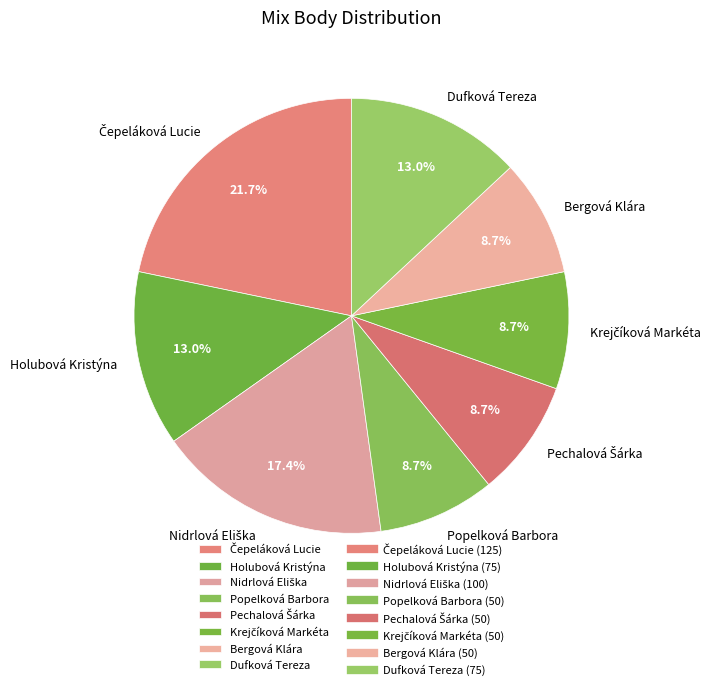

What is the ratio of the value at Dufková Tereza to the value at Bergová Klára?

1.5